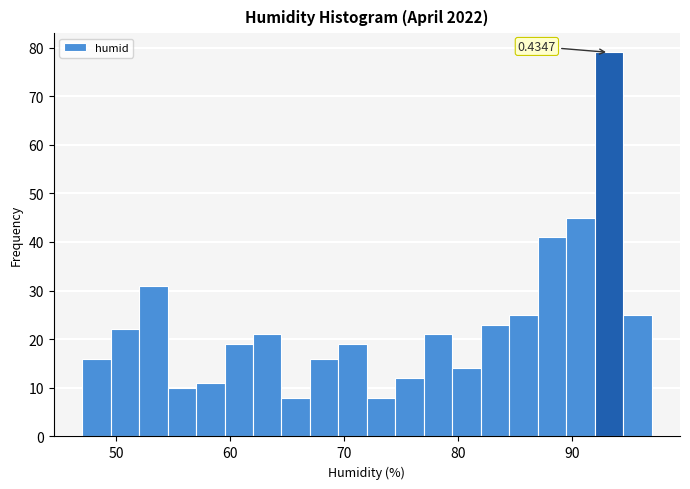

Read against the x-axis, roughly where is the centre of the tallest bar?

93